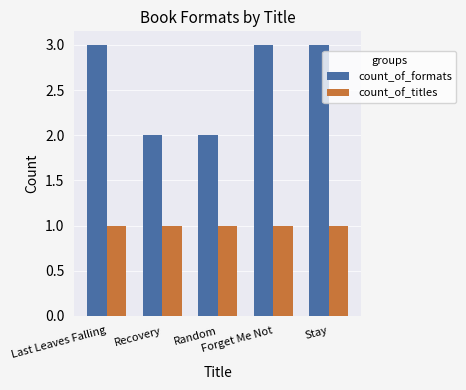

Which series has the largest total across all categories?

count_of_formats